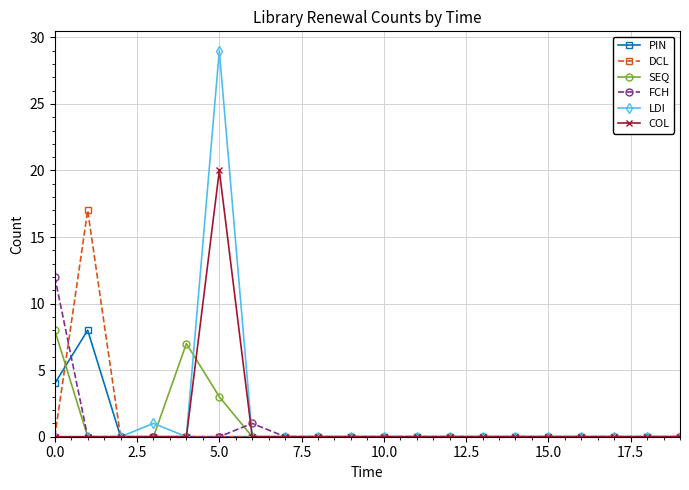

At how many categories does at least one series exceed 2?

4